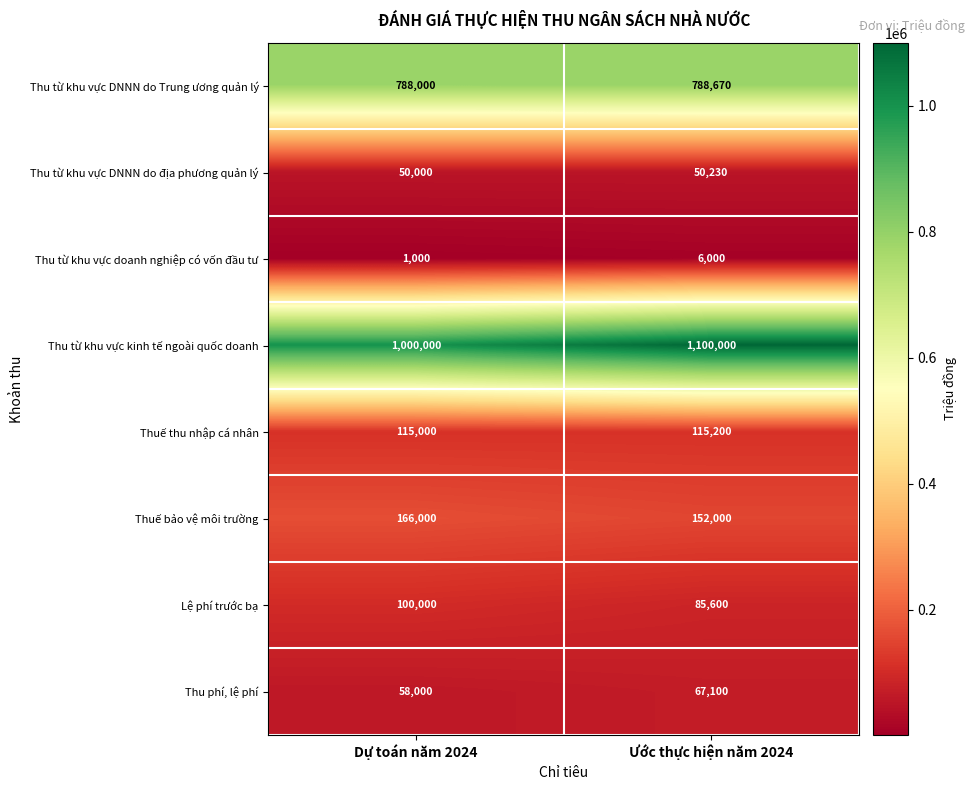

What is the difference between the maximum and minimum values in the Thu từ khu vực DNNN do địa phương quản lý series?

230